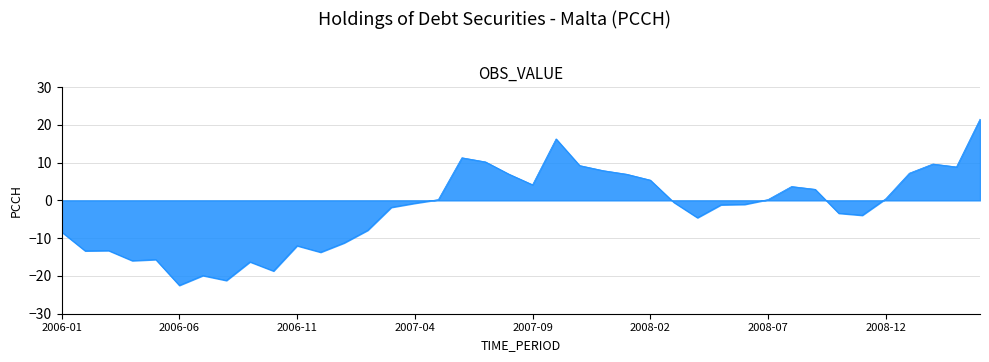

What is the minimum value shown in the chart?

-22.5